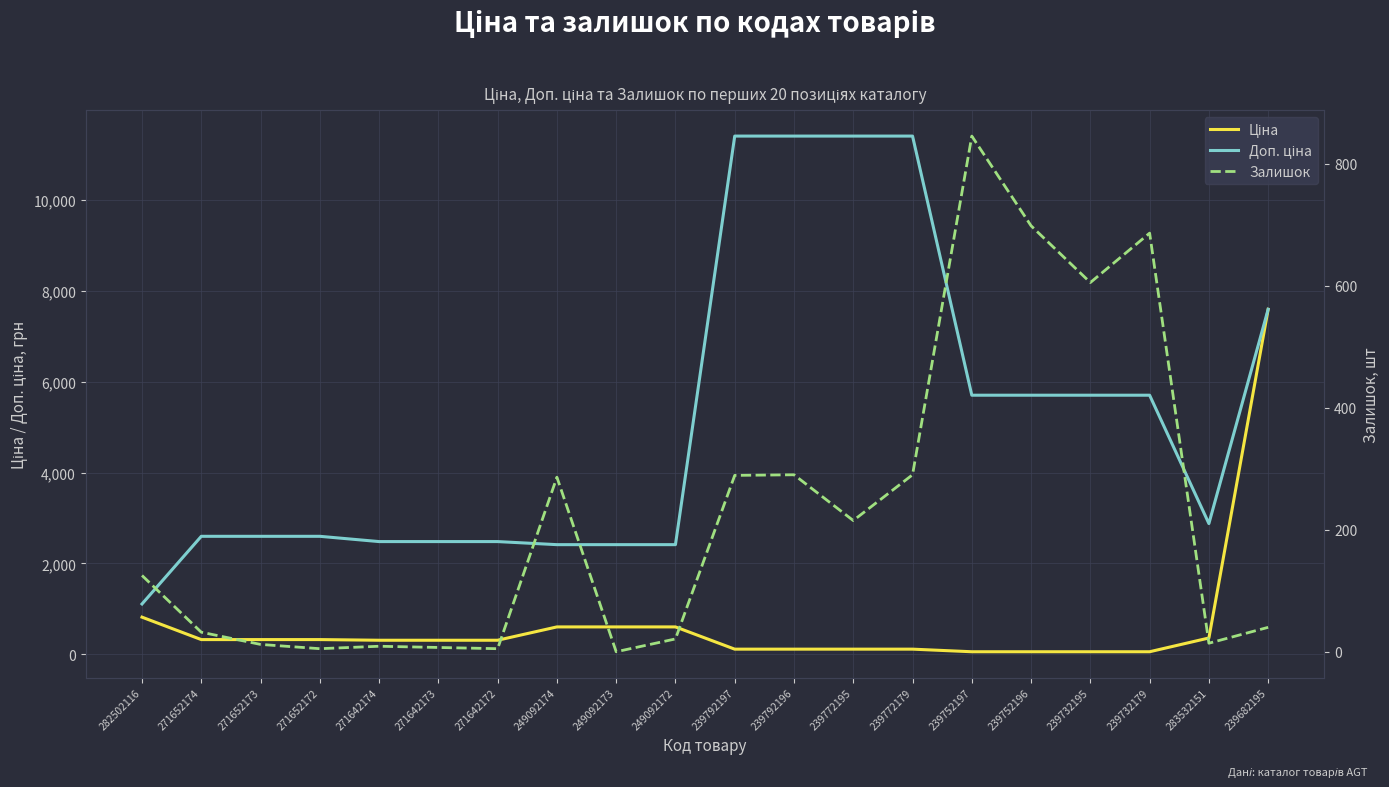

What is the value of the Доп. ціна point at the 6th from the left?

2482.4